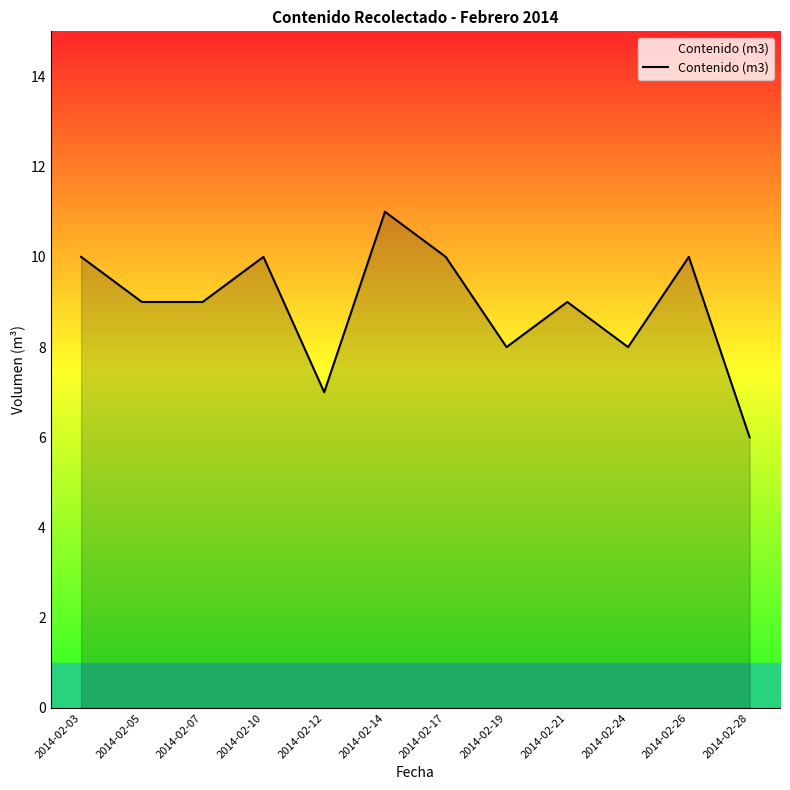

The value at 2014-02-05 is 13. True or false?

False